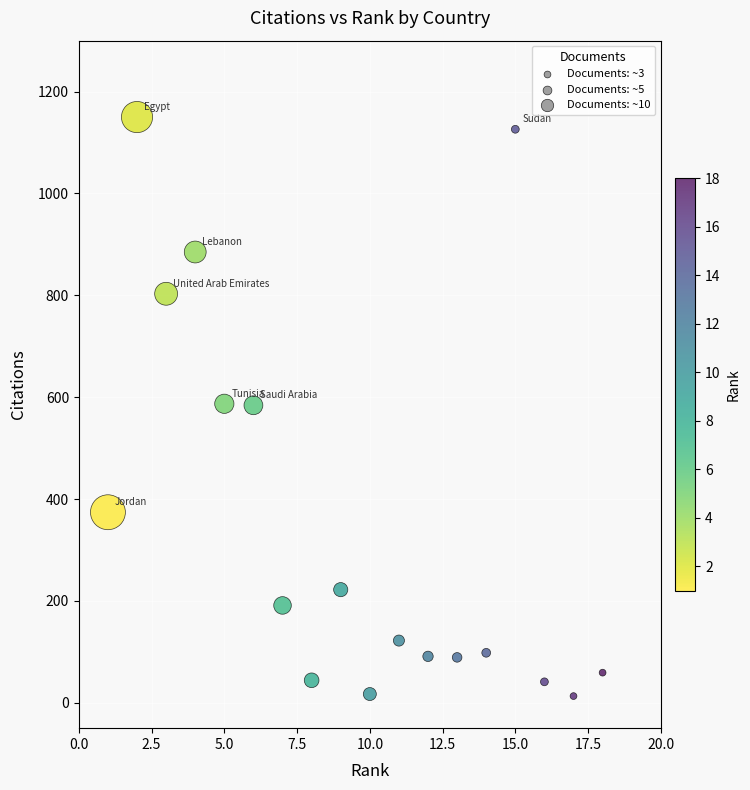

What is the range of X values (max minus min)?

17